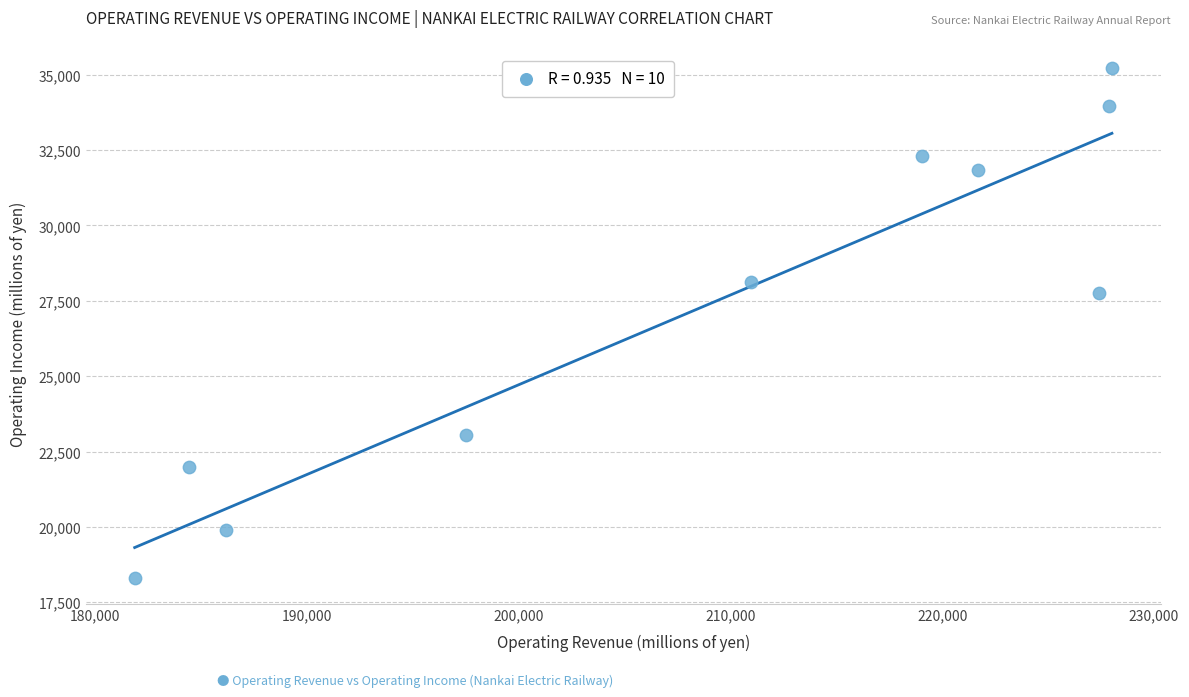

What Y value in the scatter plot is closest to 26758?

27745